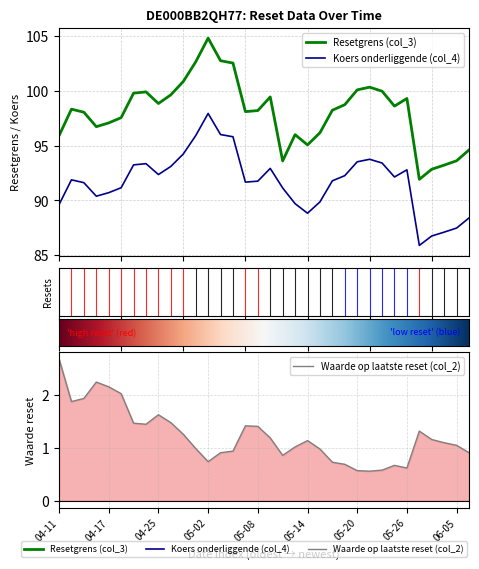

What is the difference between the maximum and minimum values in the Resetgrens (col_3) series?

12.8